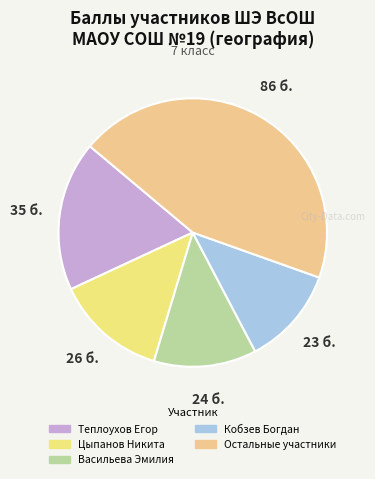

Count the number of slices in the pie.

5